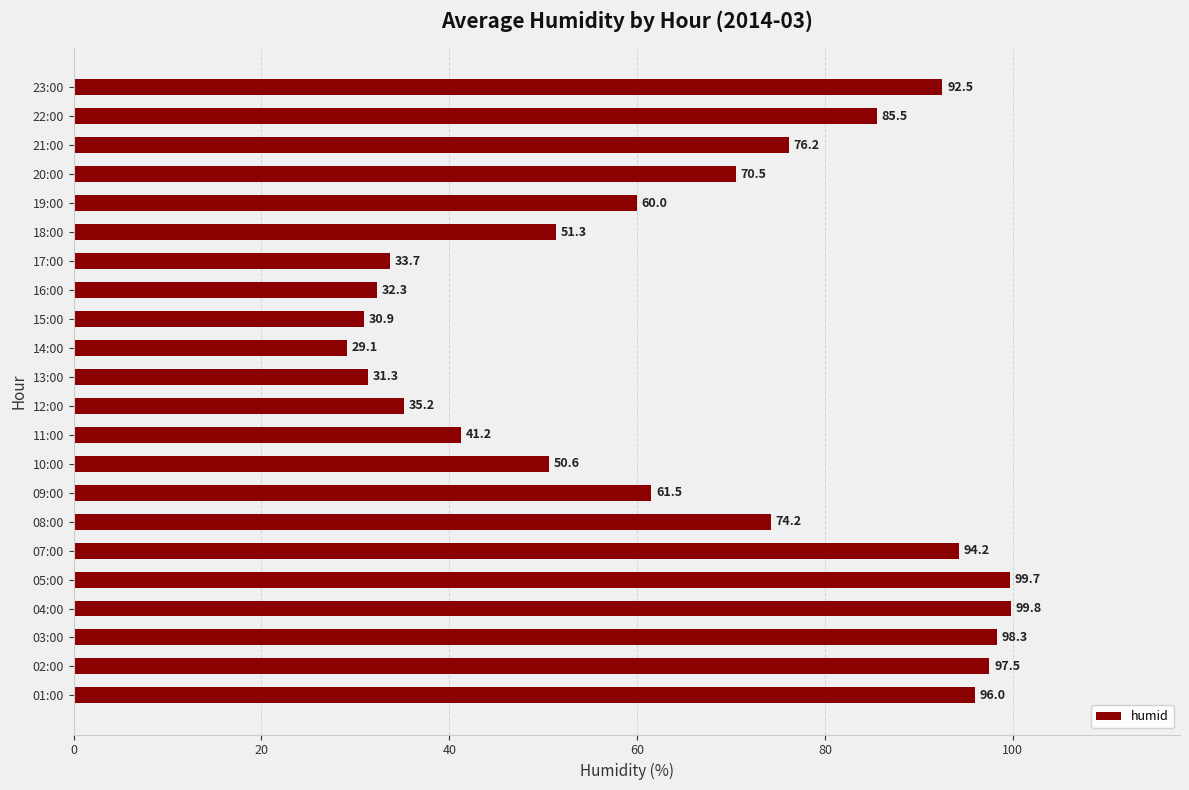

Is it true that the value at 21:00 is 76.2?

True